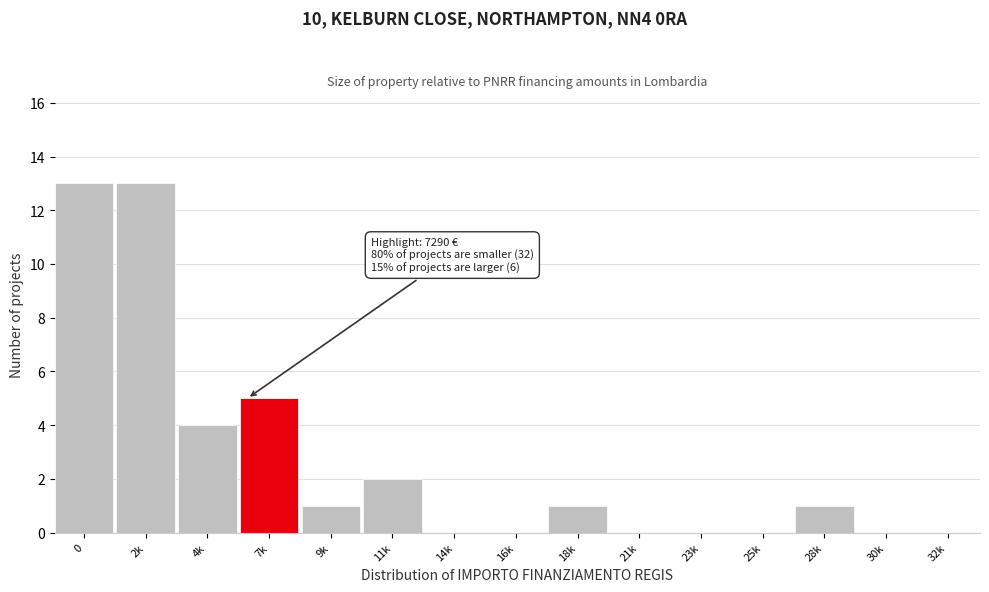

Reading left to right, what are all the values shown in this chart?

0=13	2k=13	4k=4	7k=5	9k=1	11k=2	14k=0	16k=0	18k=1	21k=0	23k=0	25k=0	28k=1	30k=0	32k=0